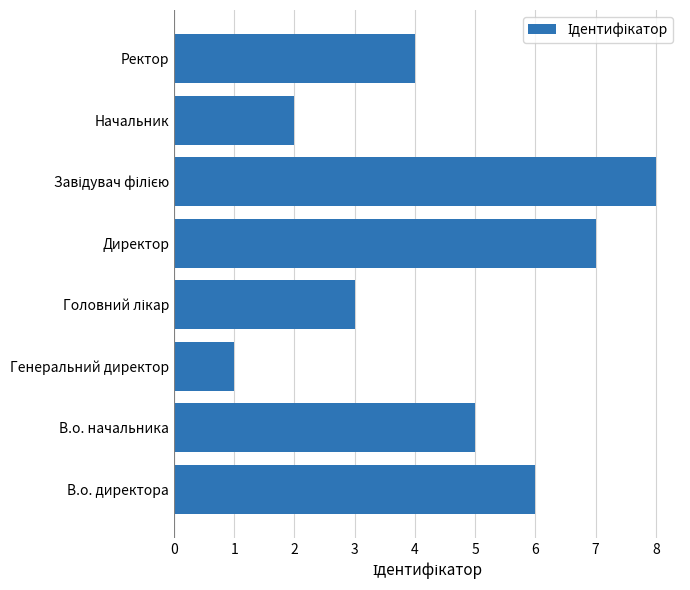

At which category does the chart reach its minimum across all series?

Генеральний директор